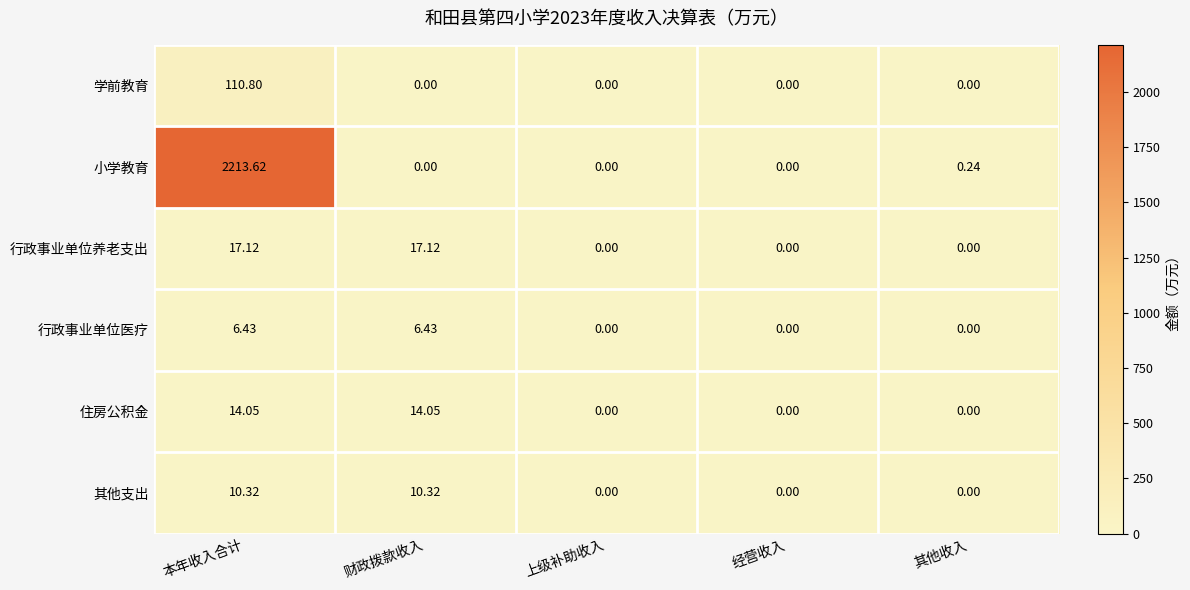

Which category has the highest value across all series?

本年收入合计